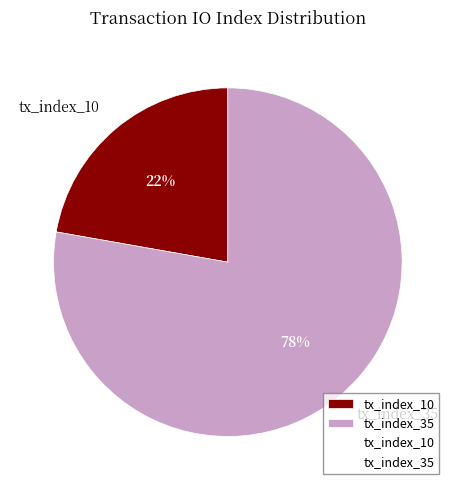

What is the smallest slice in the pie chart?

tx_index_10